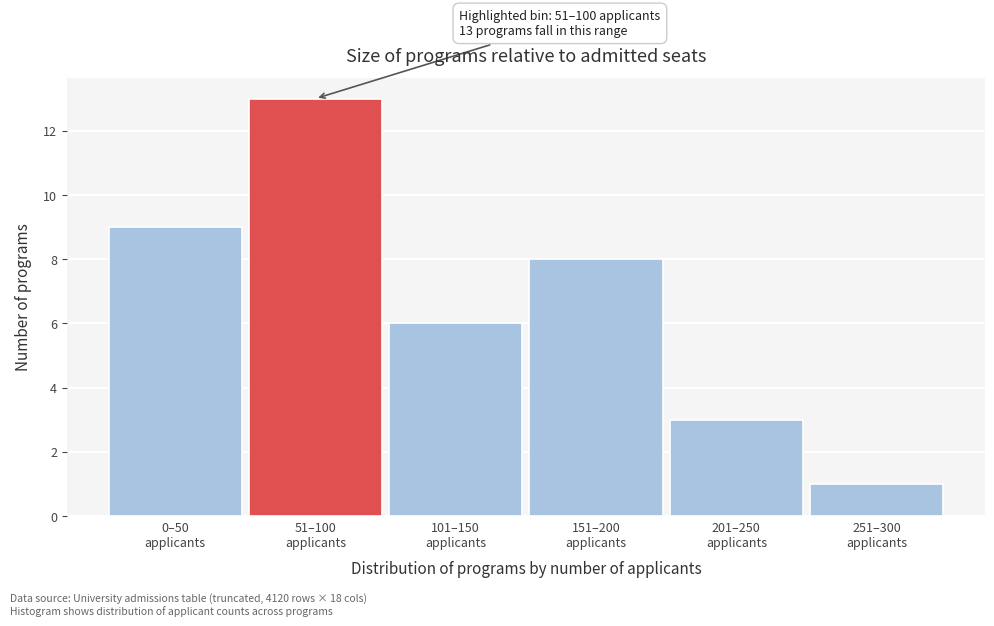

Reading right to left, extract all data points from this chart.

1	3	8	6	13	9